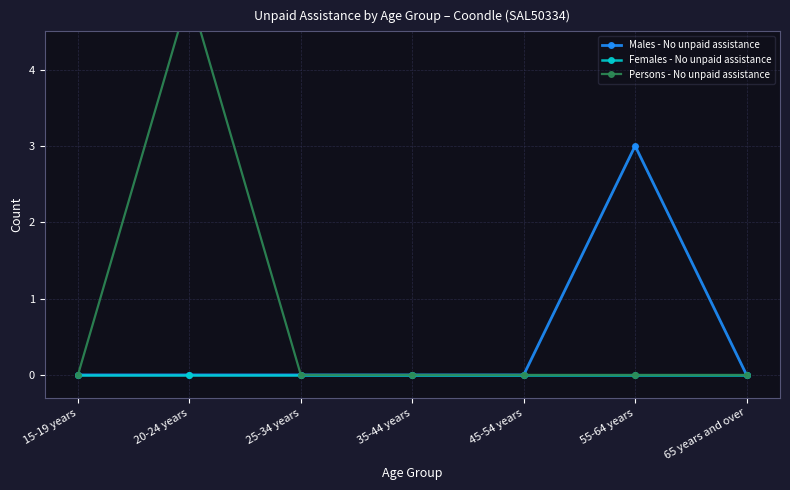

At which category is the sum across all series the highest?

20-24 years